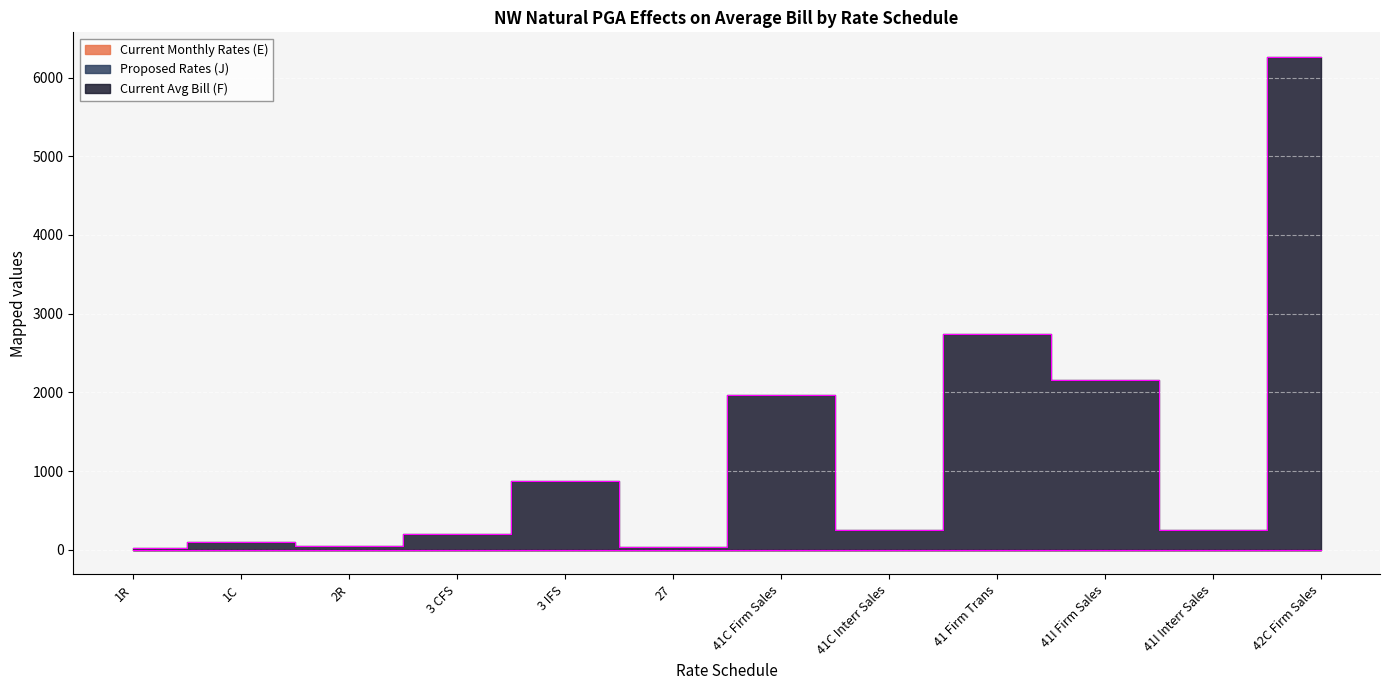

How many lines are shown in the chart?

3